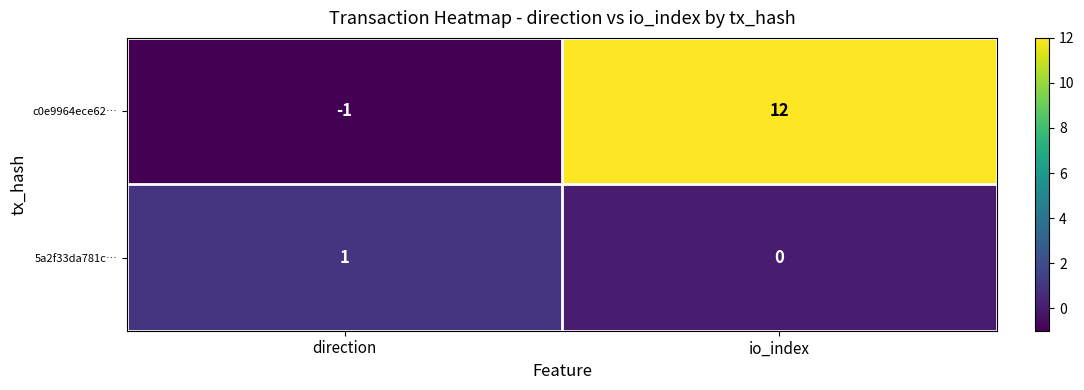

How many categories are shown in the chart?

2